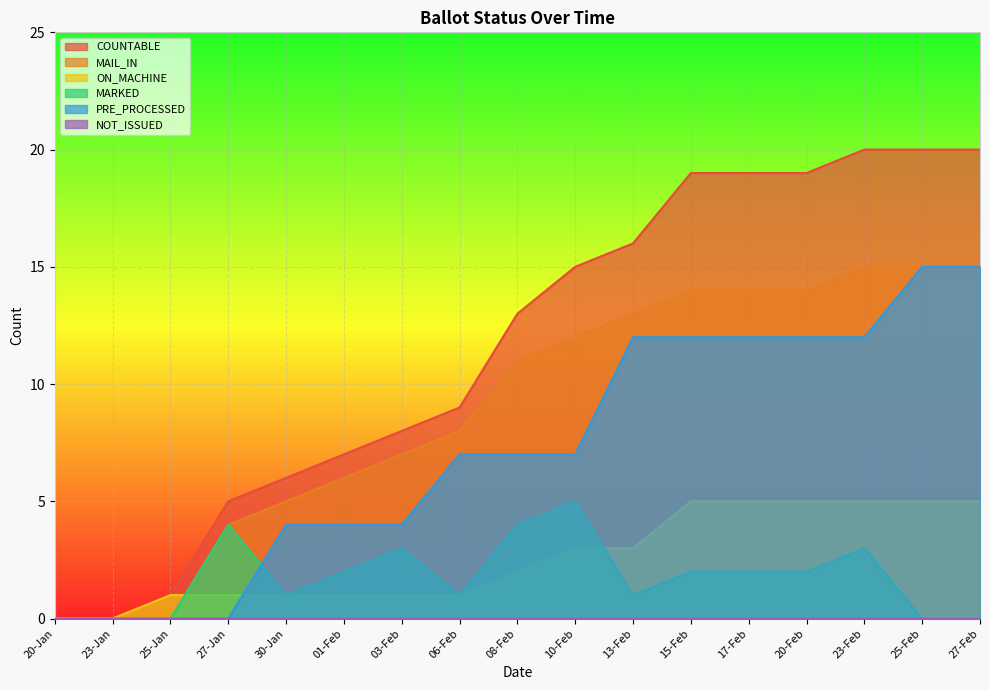

What is the maximum value shown in the chart?

20